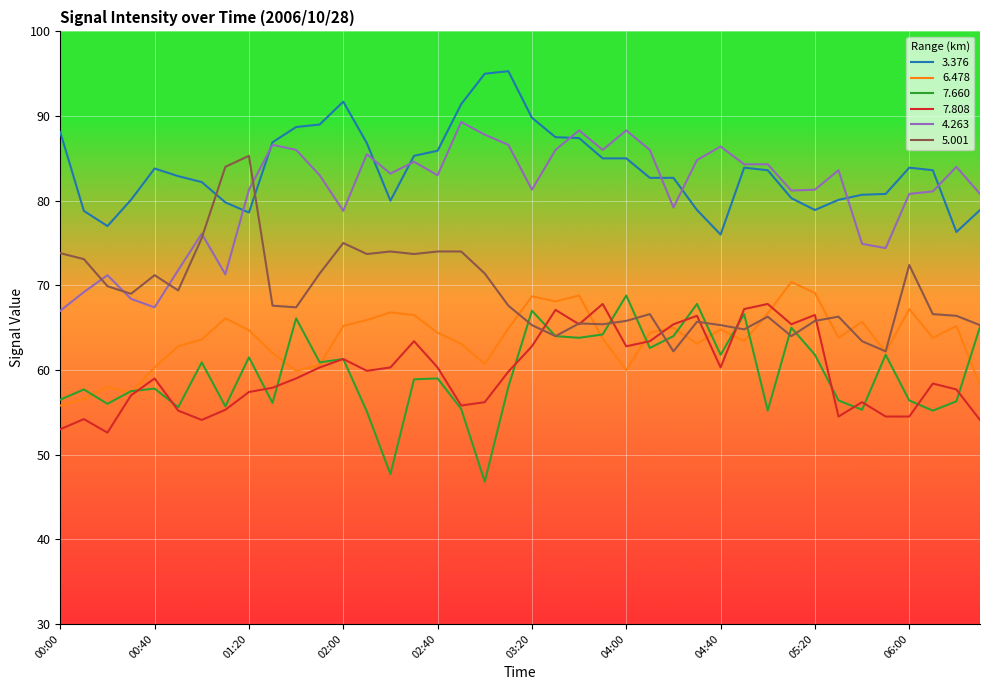

What is the minimum value shown in the chart?

46.8